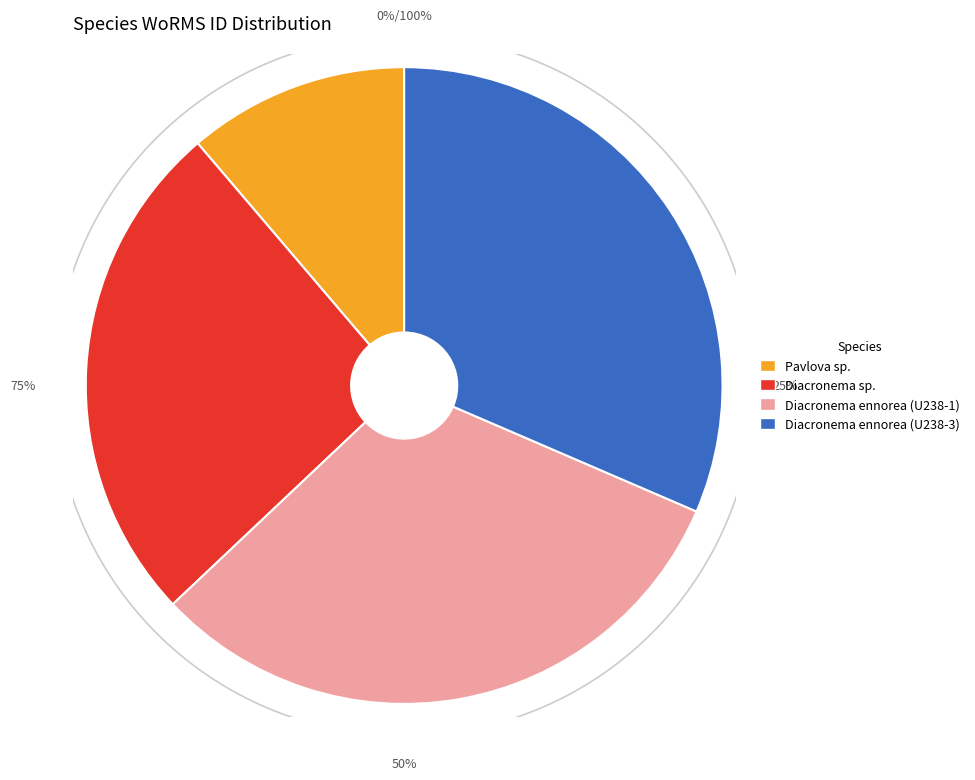

Does Diacronema sp. represent more than half of the total?

No